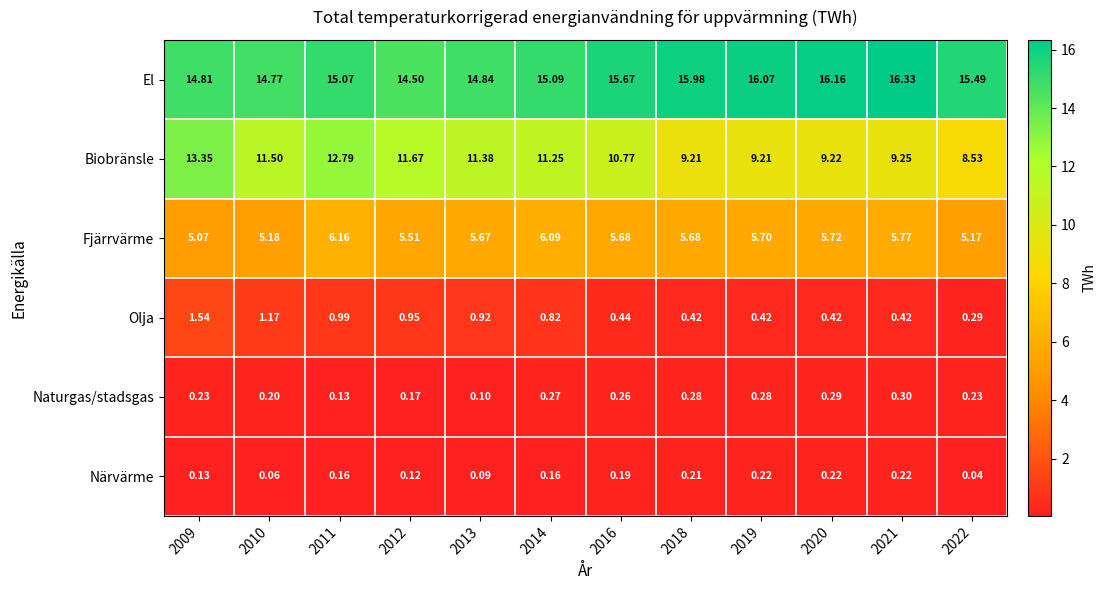

List the series in order of their peak value, highest first.

El, Biobränsle, Fjärrvärme, Olja, Naturgas/stadsgas, Närvärme